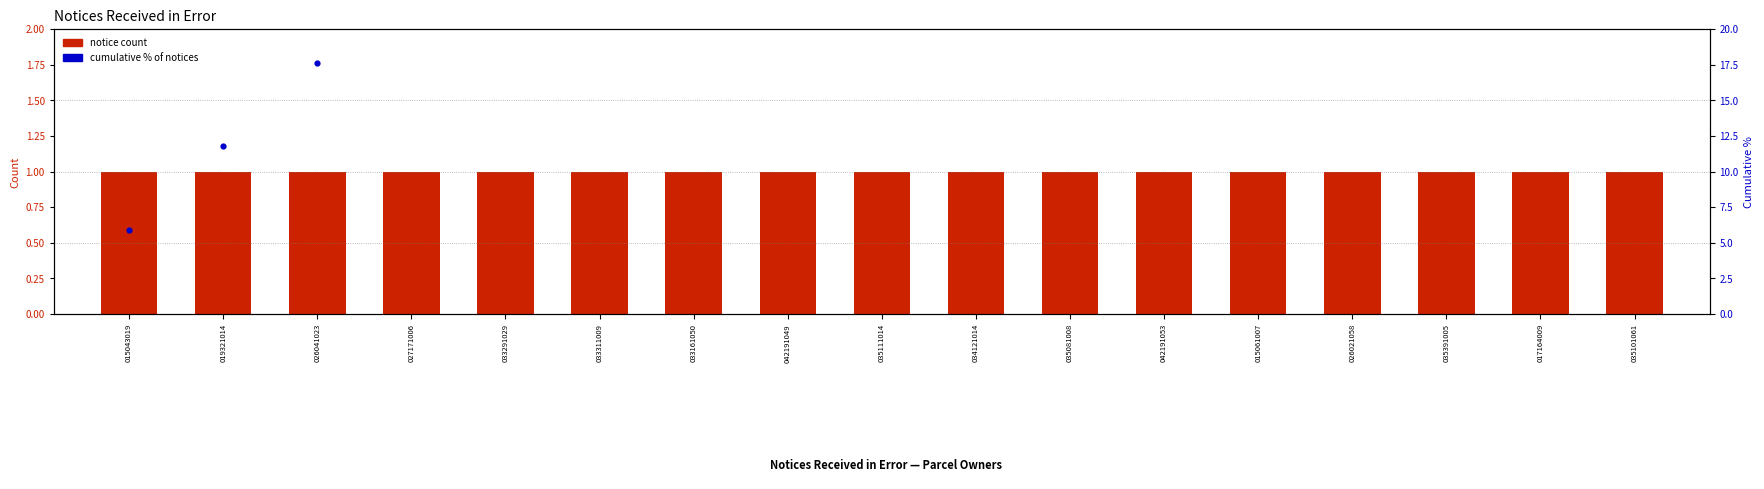

At which category is the sum across all series the highest?

035101061